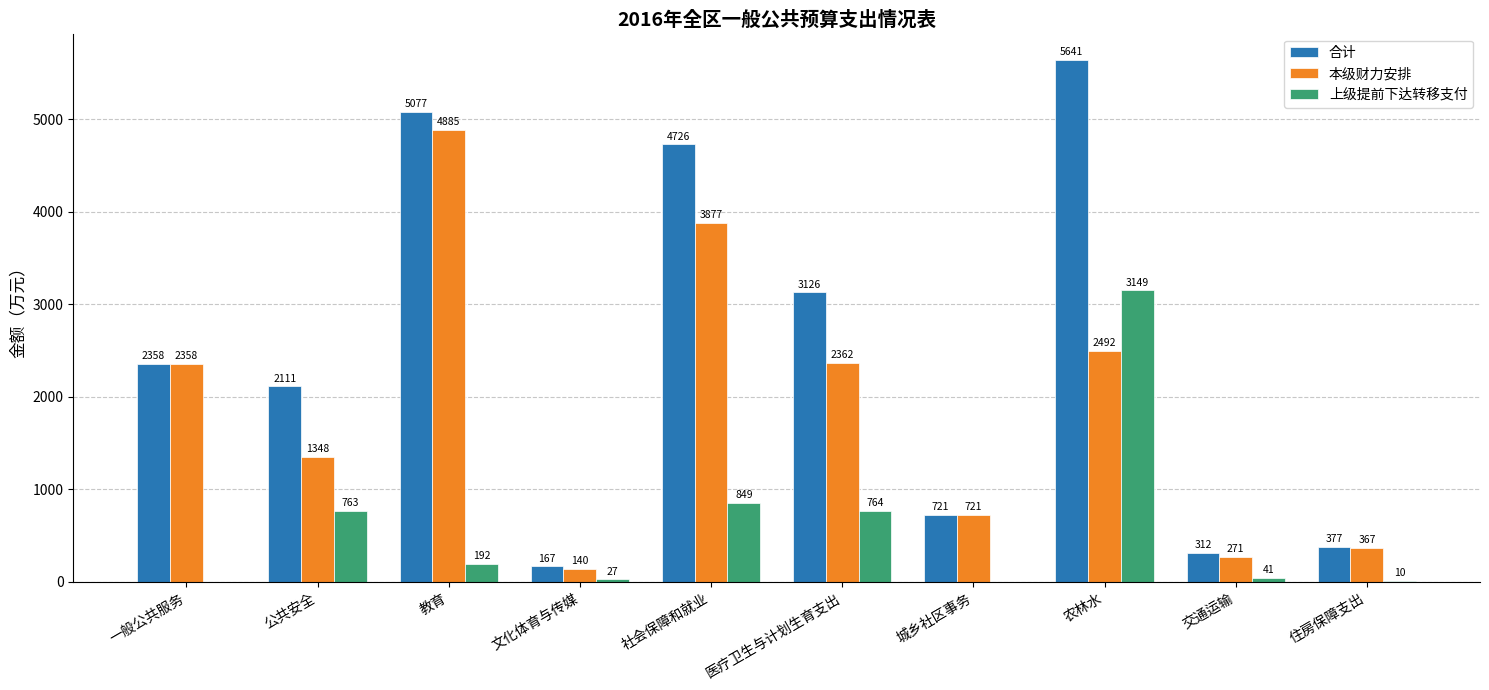

Reading left to right, list all the values displayed in this chart.

合计: 2358	2111	5077	167	4726	3126	721	5641	312	377
本级财力安排: 2358	1348	4885	140	3877	2362	721	2492	271	367
上级提前下达转移支付: 0	763	192	27	849	764	0	3149	41	10